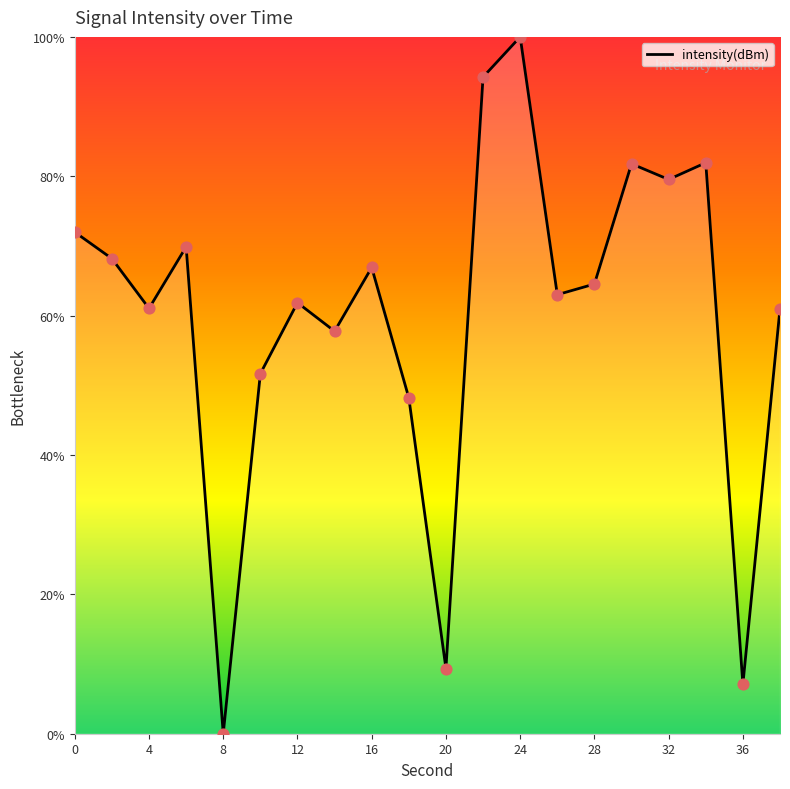

What is the difference between the maximum and minimum values?

100.0